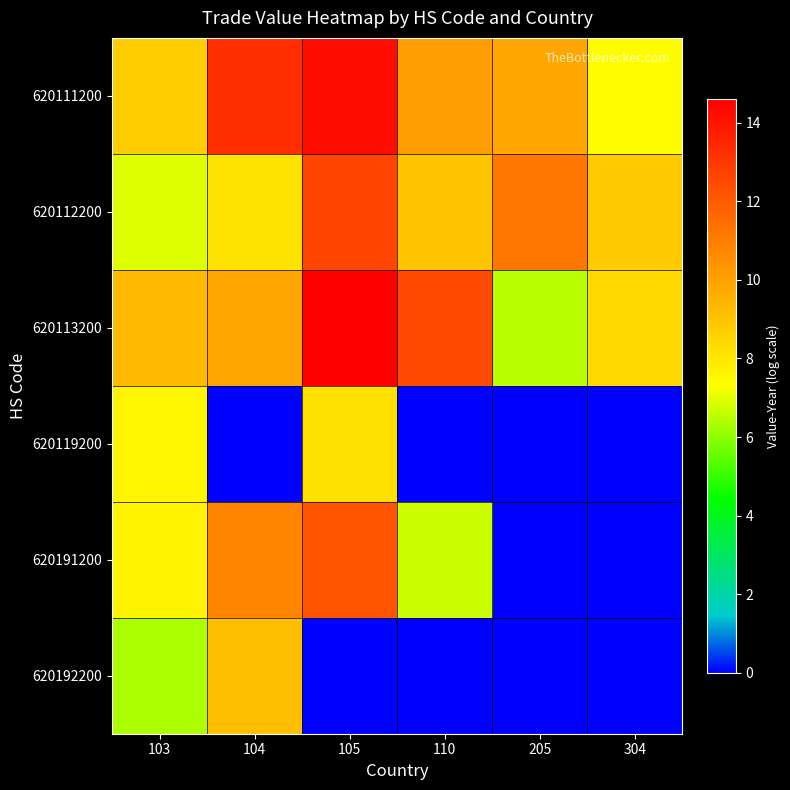

At how many categories does at least one series exceed 5?

6